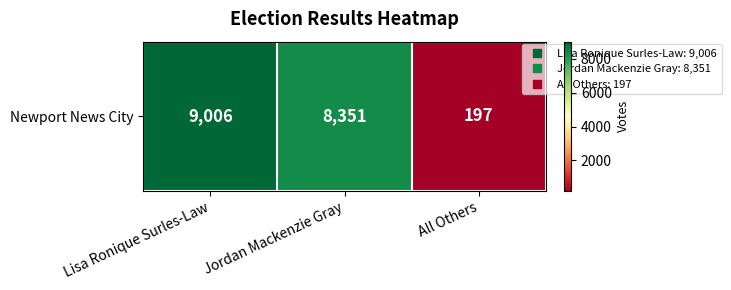

The chart shows a value of 5038 at Lisa Ronique Surles-Law. True or false?

False